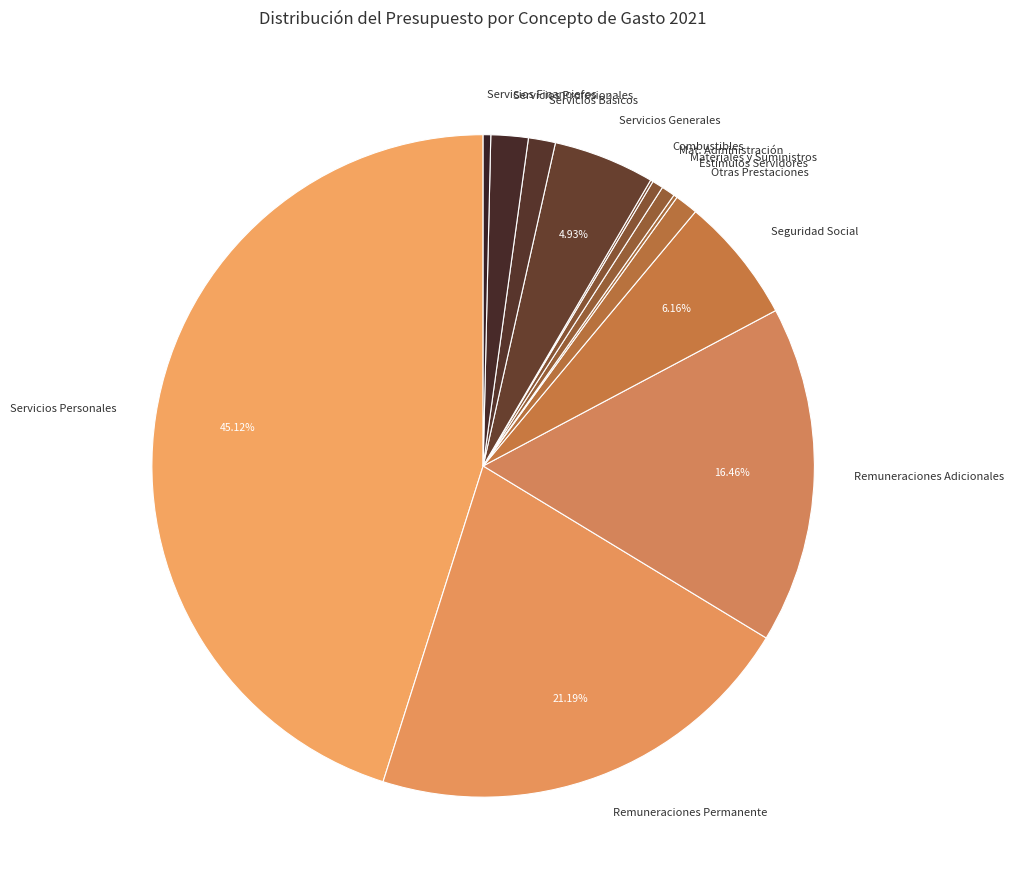

What percentage is the Materiales y Suministros slice, to the nearest percent?

1%